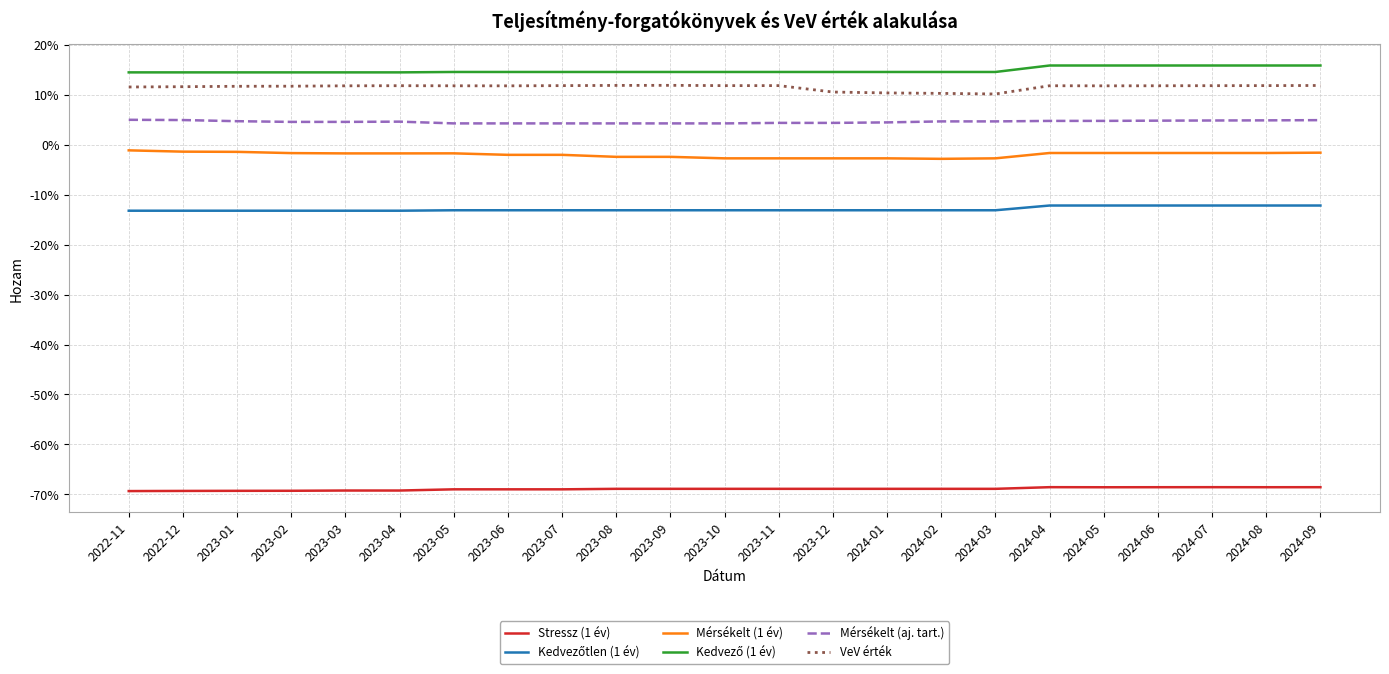

How many interior local peaks does the Mérsékelt (1 év) series have?

1